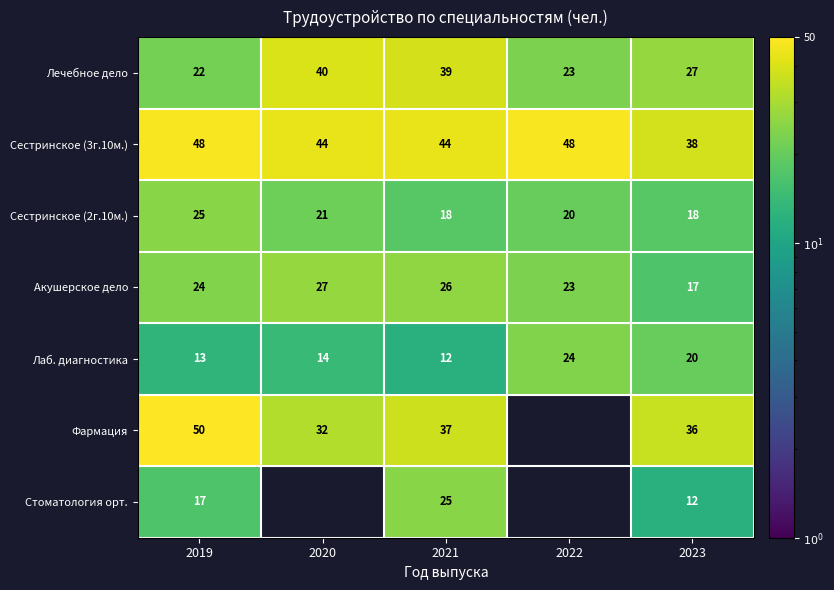

The Лаб. диагностика series shows 12 at 2021. True or false?

True